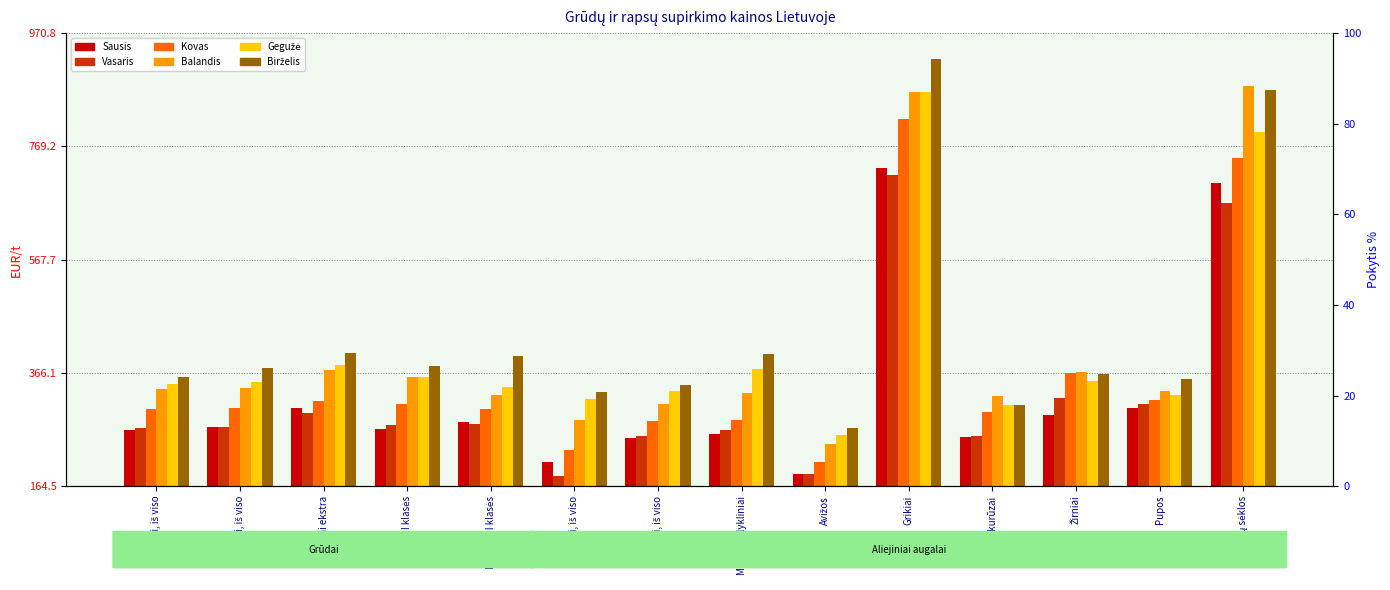

At which category is the sum across all series the highest?

Grikiai